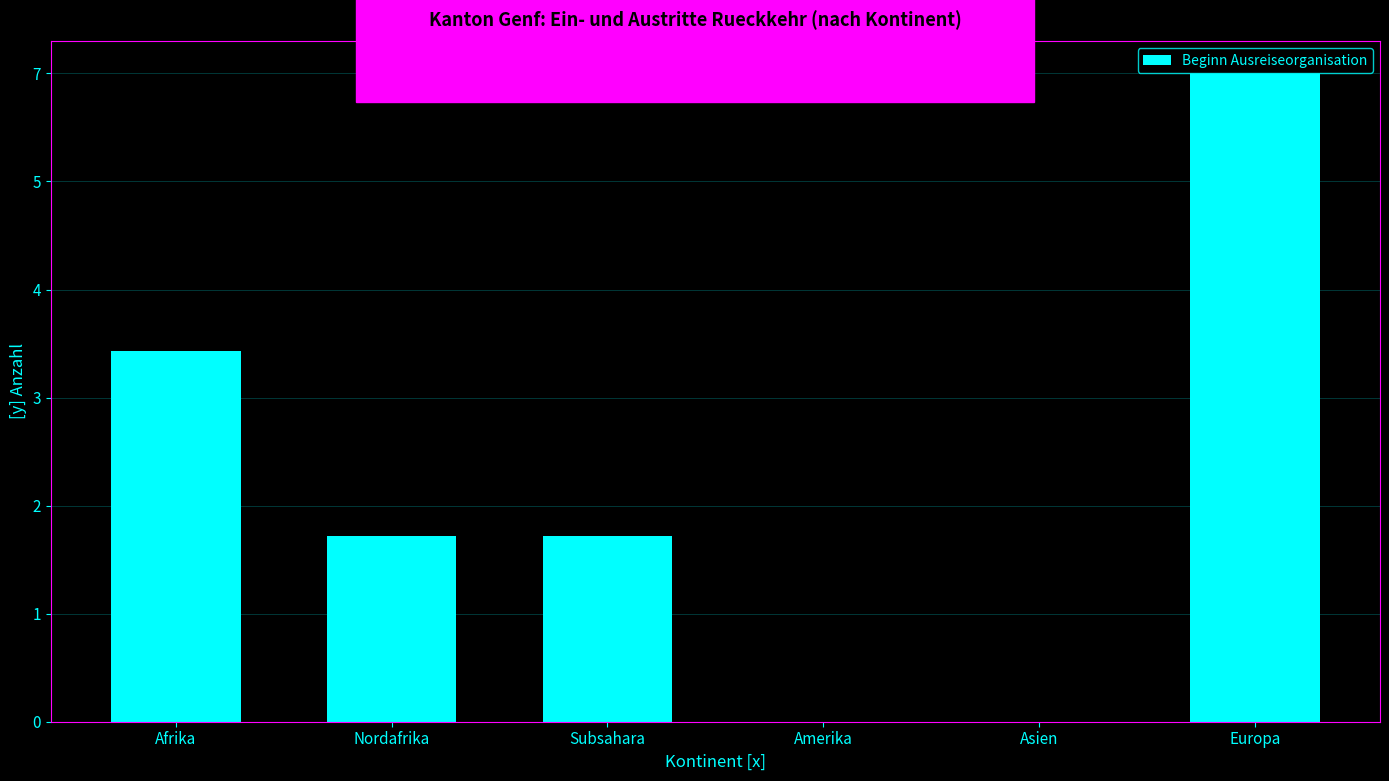

What is the value of the 6th bar from the left?

7